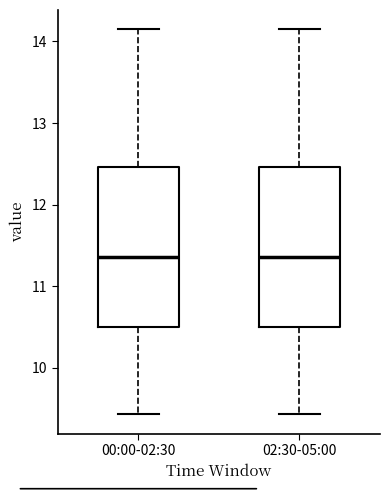

Where is the lower edge of the box for 02:30-05:00 on the y-axis? The values are not printed on the chart, so give them approximately, as read against the axis.

10.5